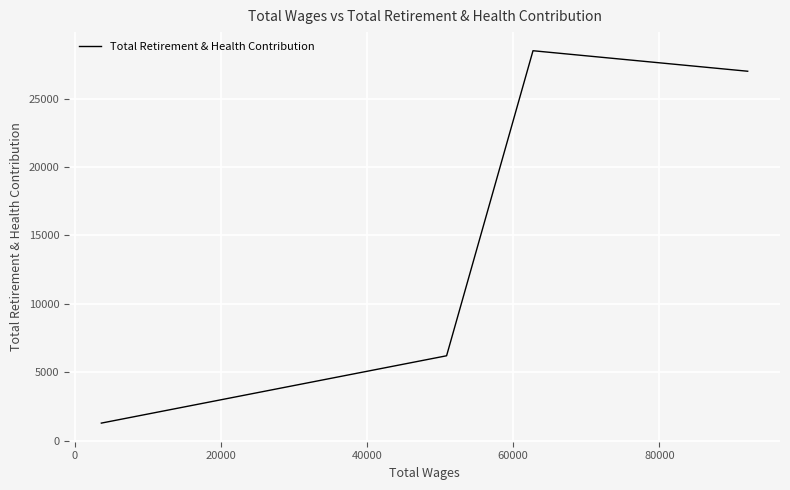

What is the average value?

15741